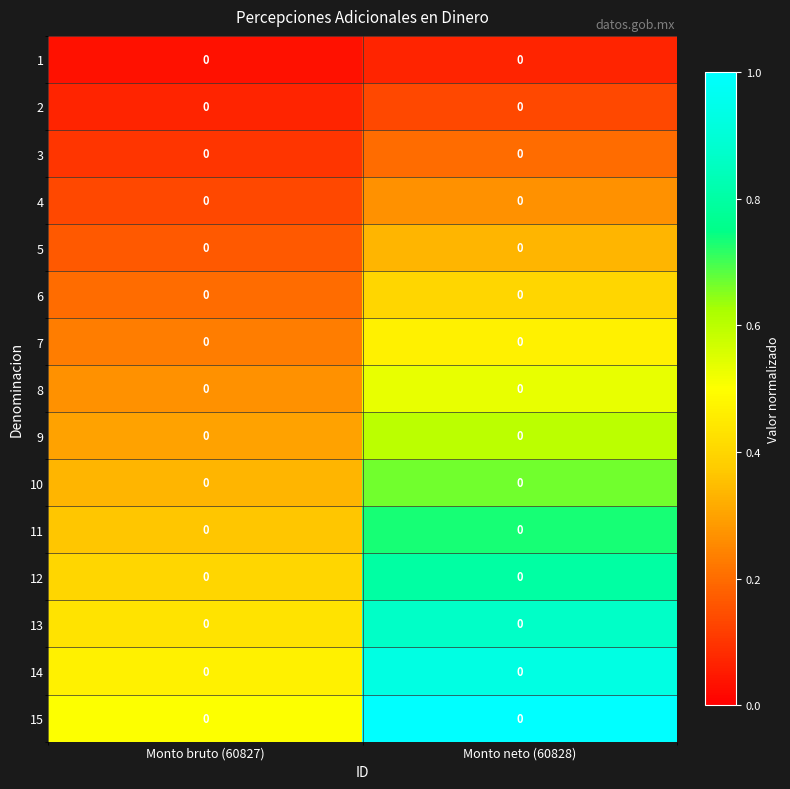

At Monto neto (60828), list the series in order from smallest to largest.

1, 2, 3, 4, 5, 6, 7, 8, 9, 10, 11, 12, 13, 14, 15